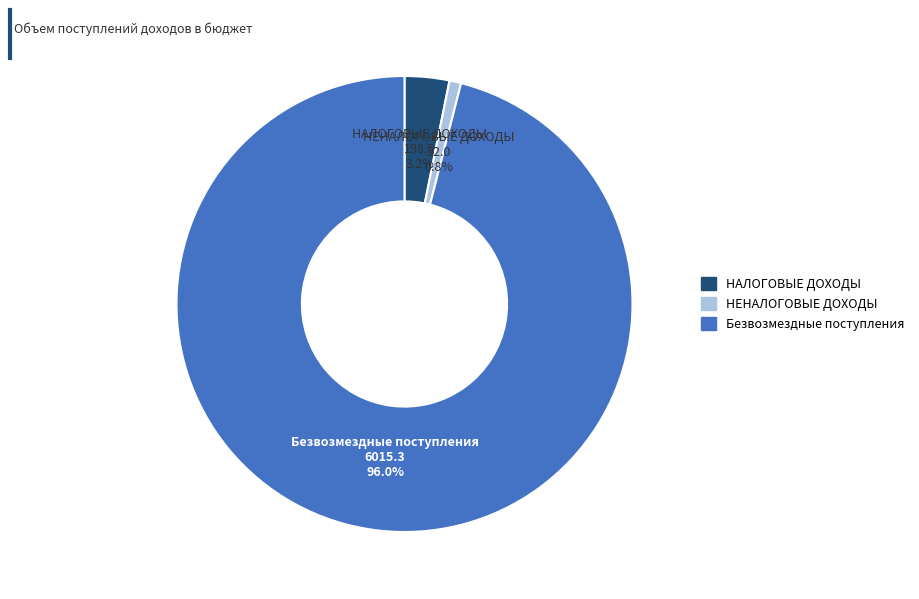

What percentage is NOT represented by НАЛОГОВЫЕ ДОХОДЫ?

96.8%